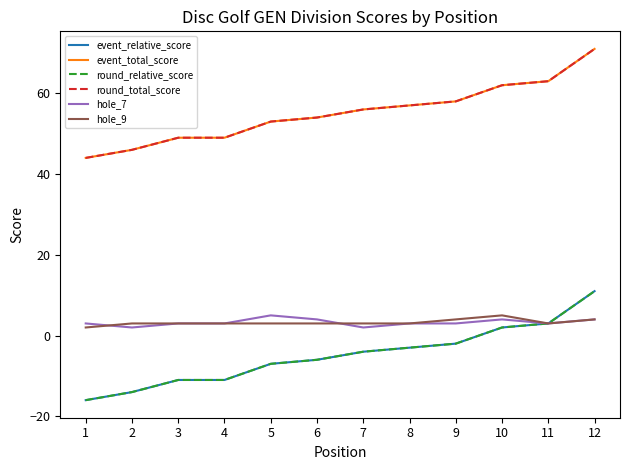

Which label corresponds to the smallest value in the chart?

1